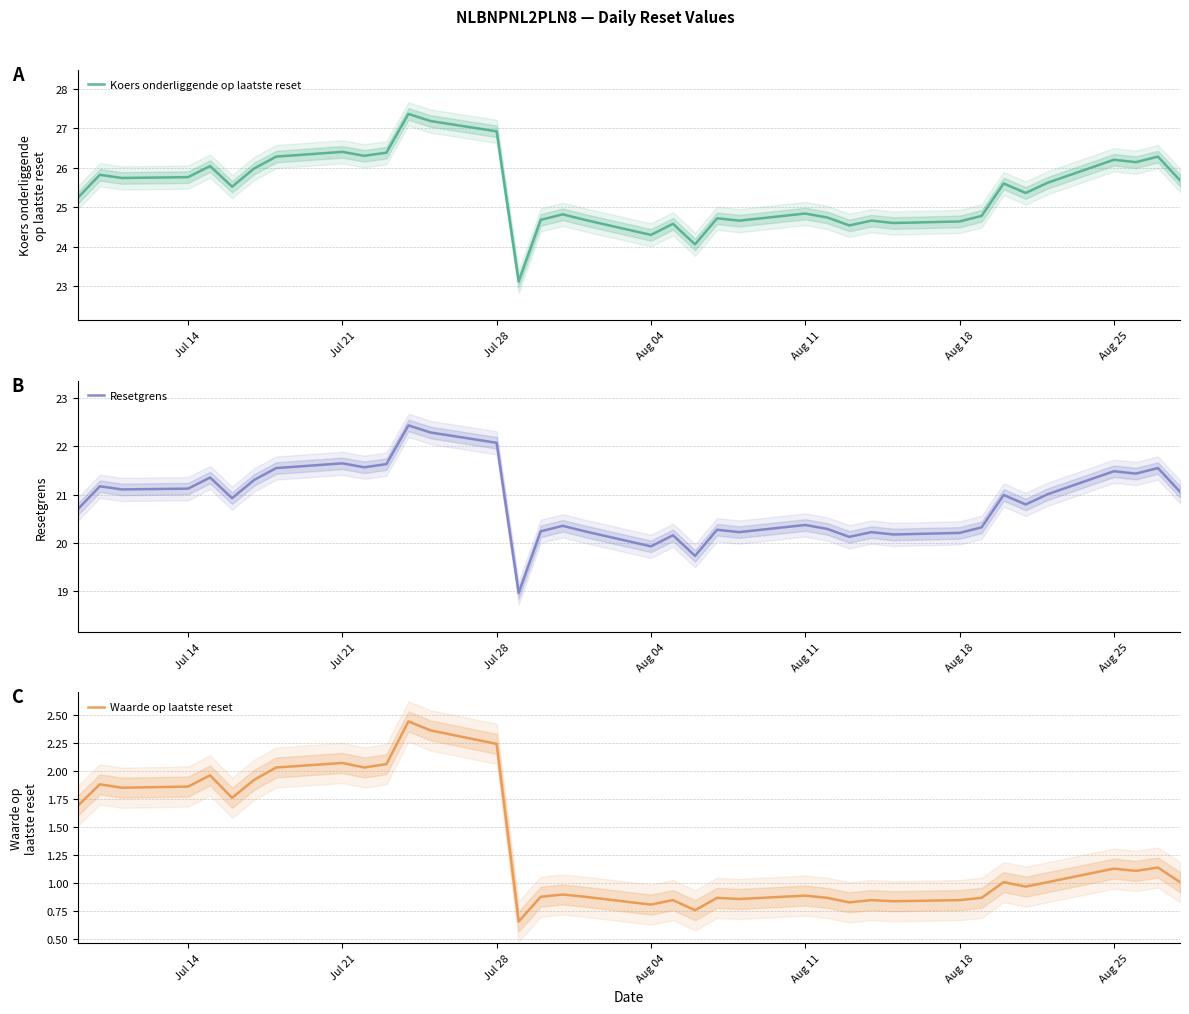

What is the highest value of the Koers onderliggende op laatste reset series?

27.4